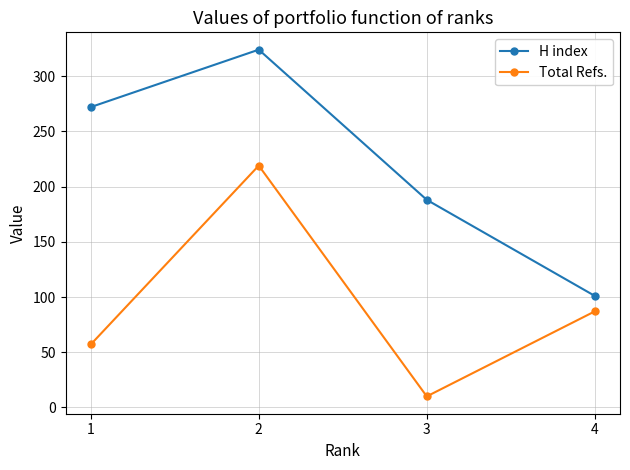

Reading left to right, what are all the values shown in this chart?

H index: 1=272	2=324	3=188	4=101
Total Refs.: 1=57	2=219	3=10	4=87